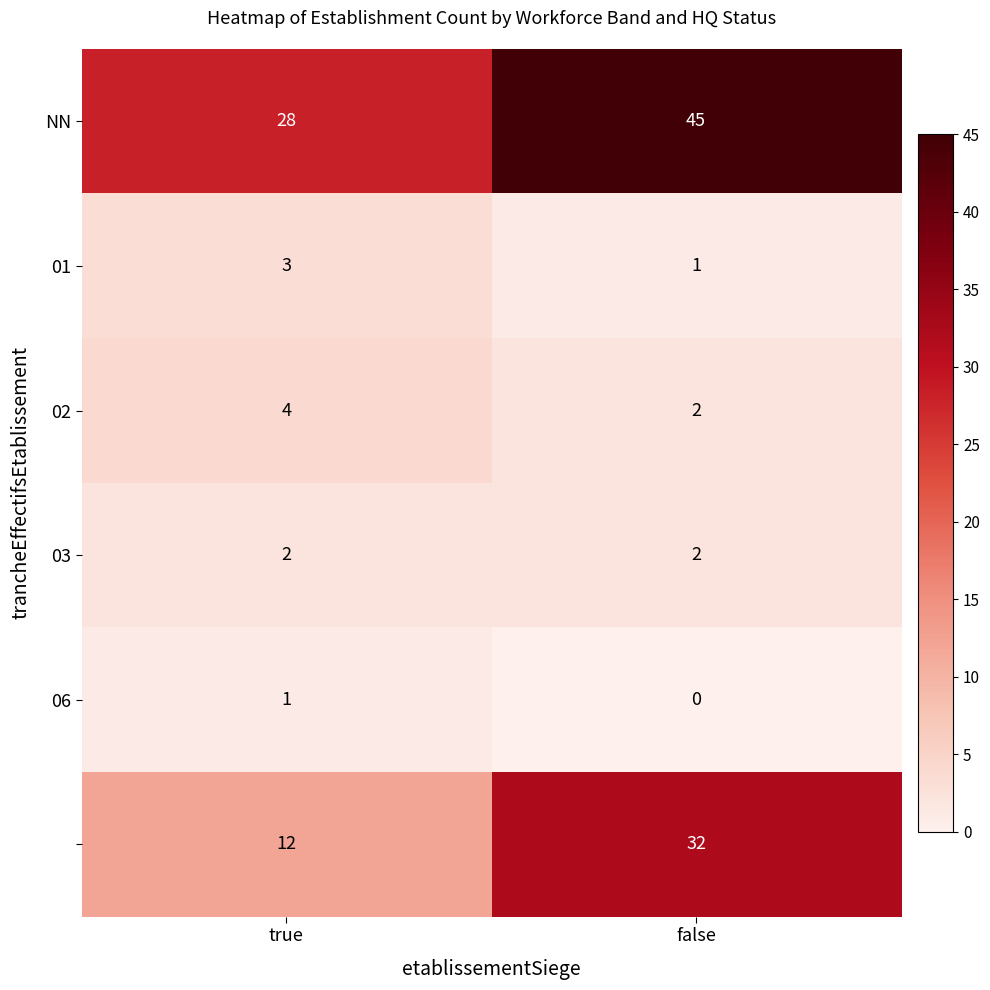

Which category has the lowest value across all series?

false